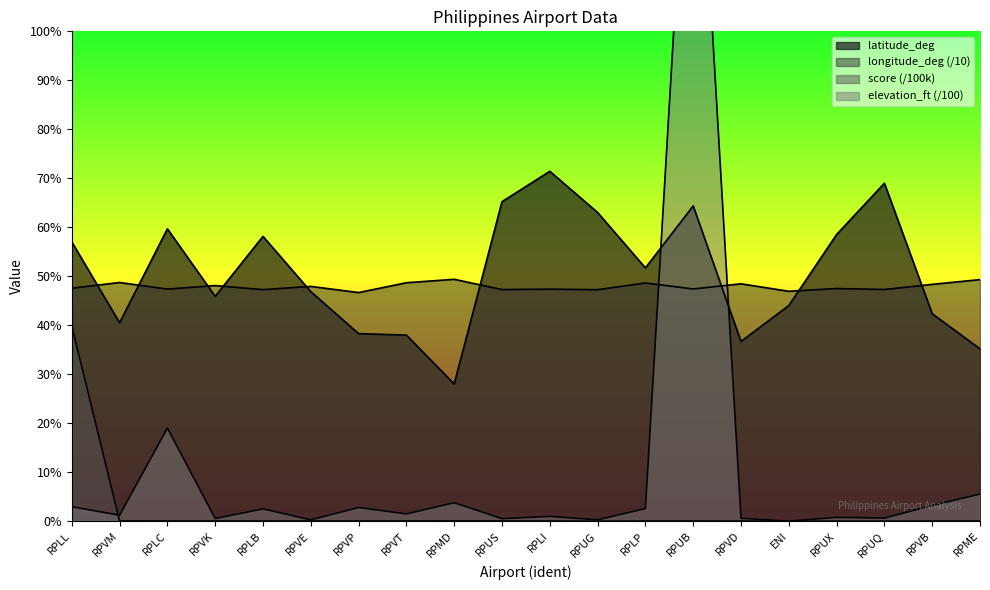

Is the value of latitude_deg at RPVD greater than the value of score at RPVE?

Yes